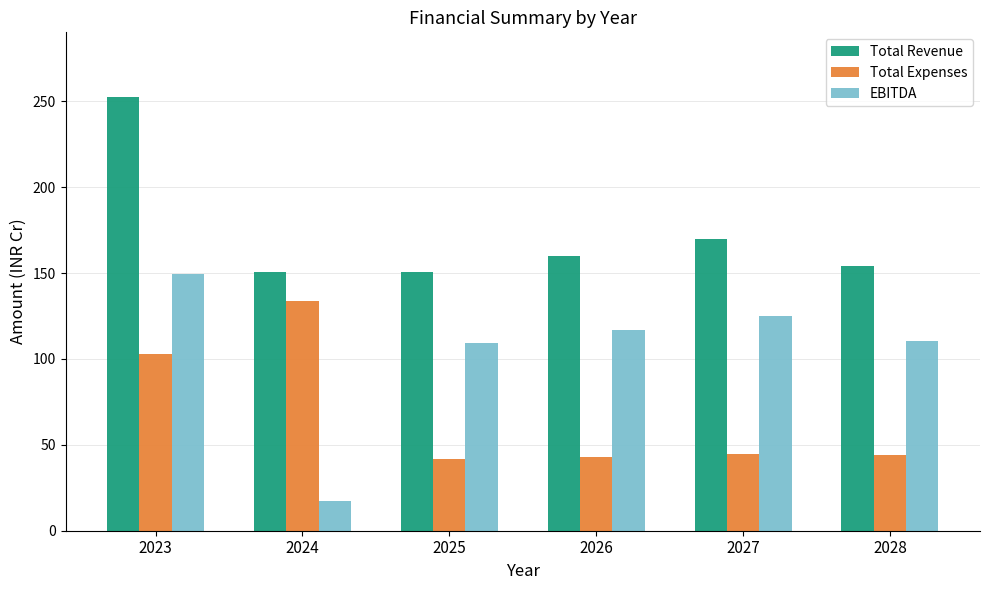

Where is Total Revenue nearest to the value 201?

2027